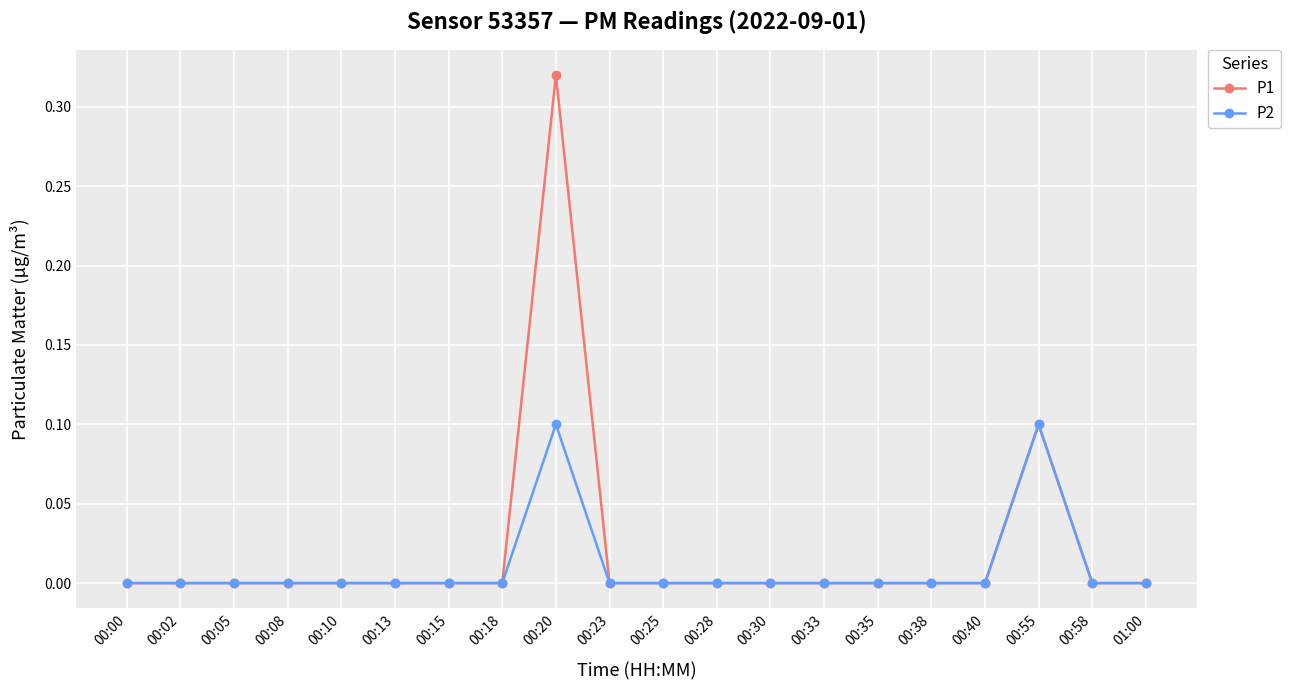

Which series has the largest range (max minus min)?

P1